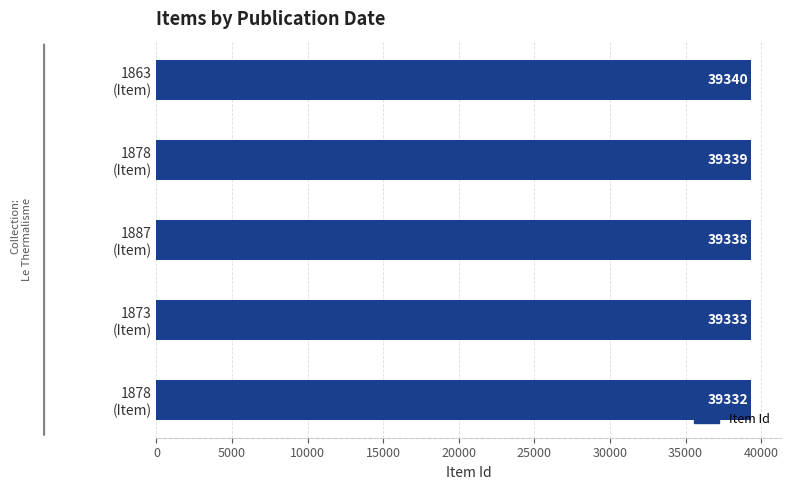

Count the number of categories in the chart.

5